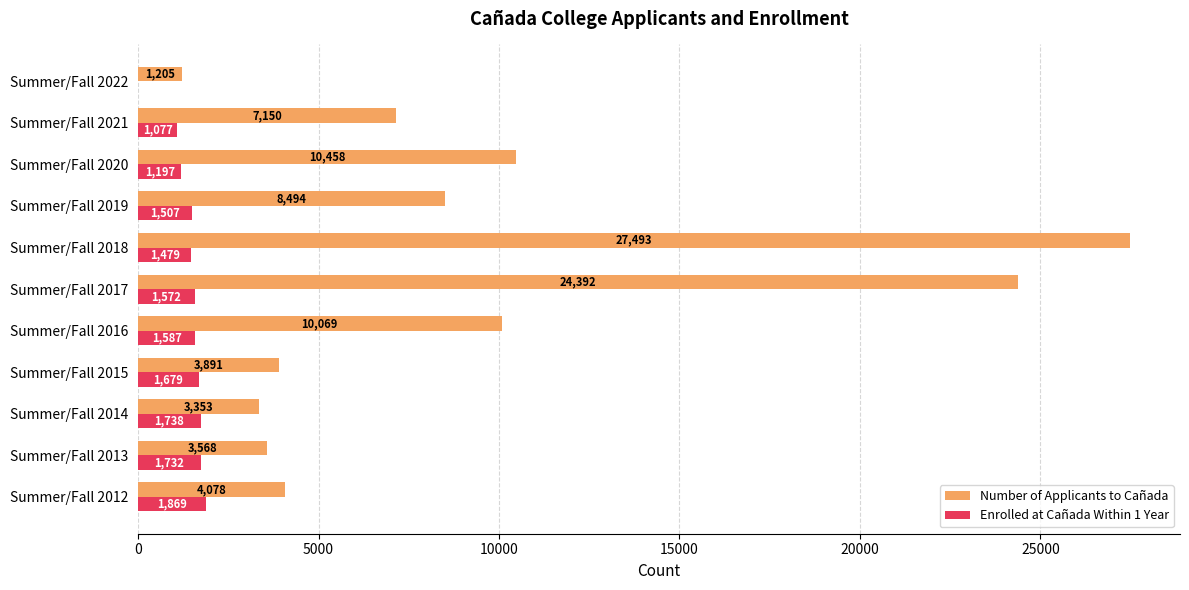

Which series changed the most between Summer/Fall 2014 and Summer/Fall 2021?

Number of Applicants to Cañada